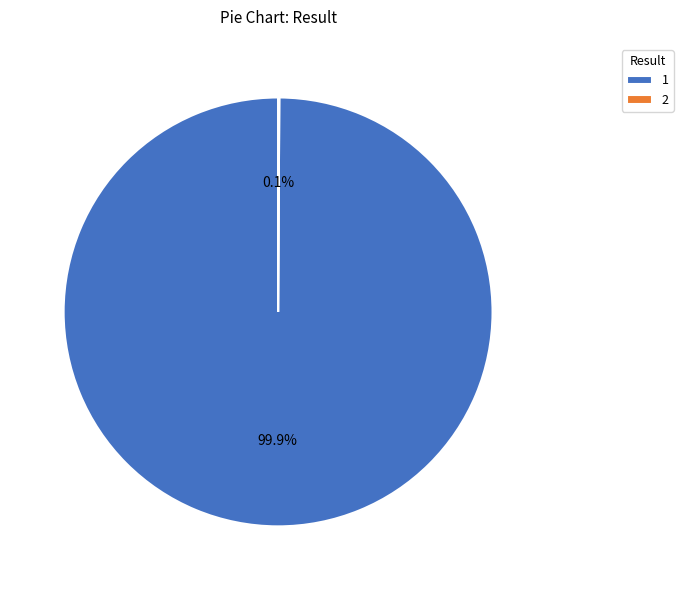

How much of the chart is everything except 1?

0.1%